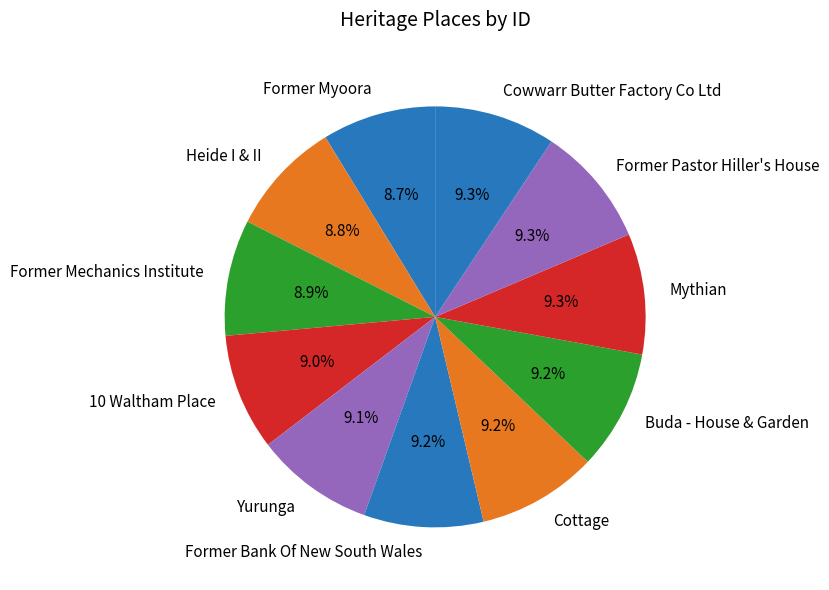

To the nearest percent, what is the difference between the largest and smallest slice percentages?

1%